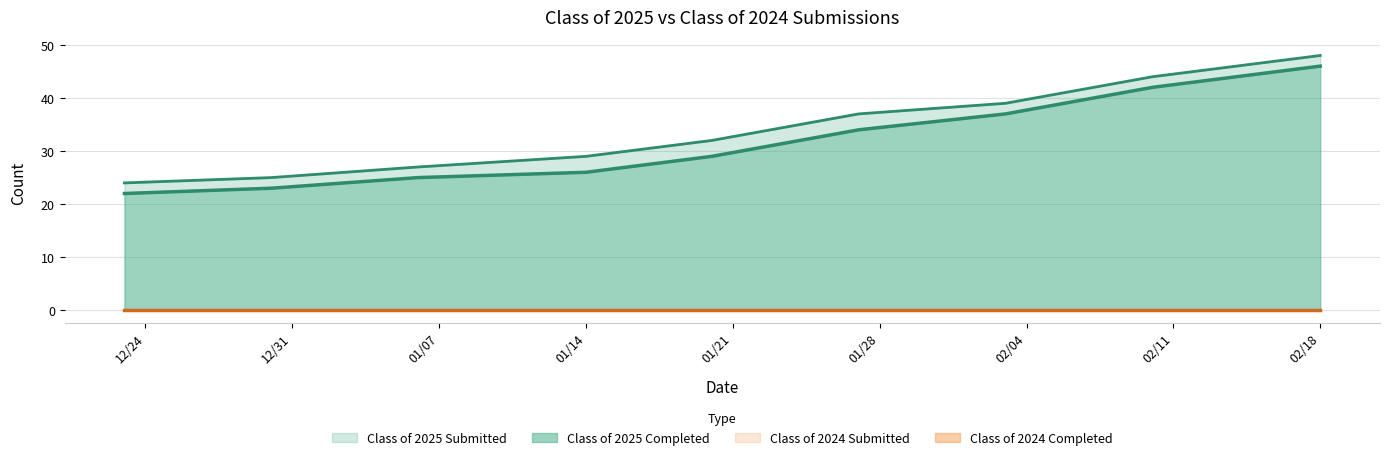

At which category is the sum across all series the highest?

02/18